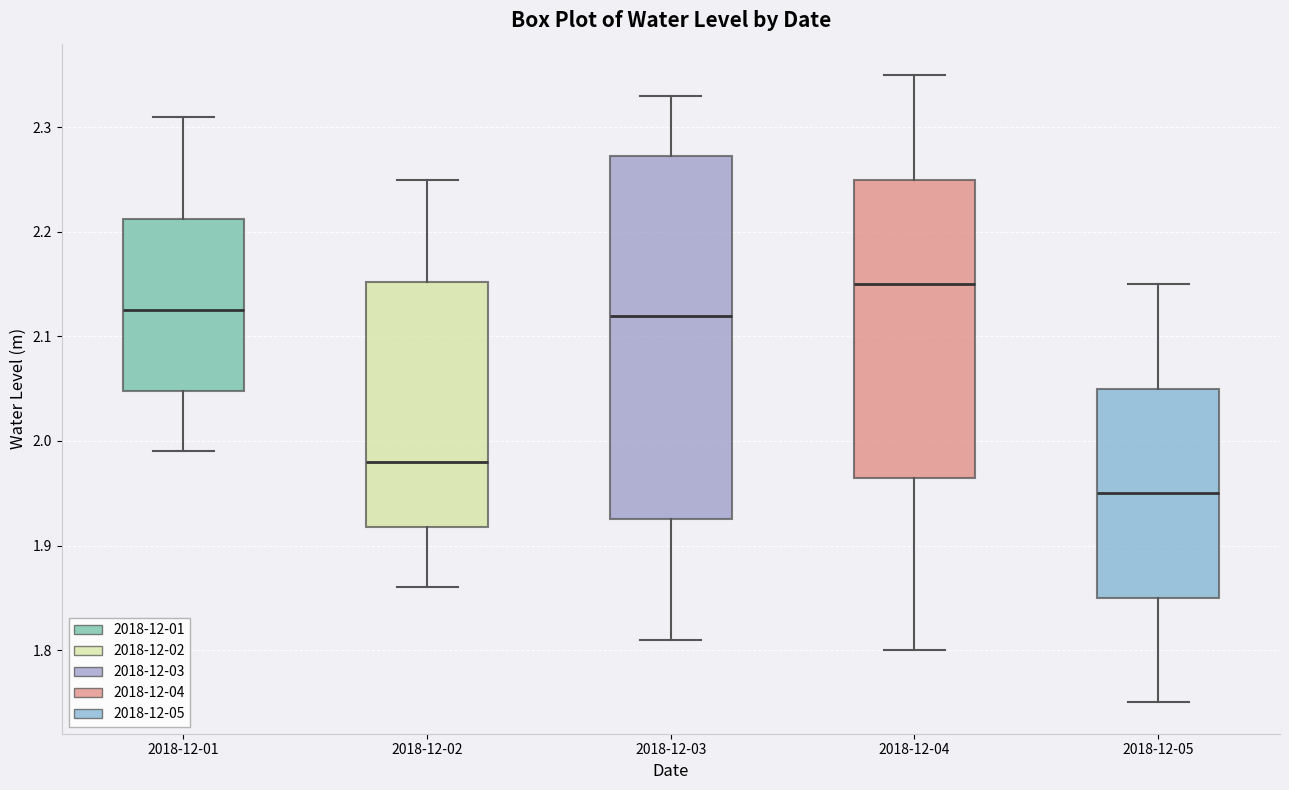

Reading left to right, read every box against the y-axis: the position of its median line, the range the box covers, and the ends of its whiskers. The values are not printed on the chart, so give them approximately, as read against the axis.

2018-12-01: median 2.13, box 2.05 to 2.21, whiskers 1.99 to 2.31
2018-12-02: median 1.98, box 1.92 to 2.15, whiskers 1.86 to 2.25
2018-12-03: median 2.12, box 1.93 to 2.27, whiskers 1.81 to 2.33
2018-12-04: median 2.15, box 1.97 to 2.25, whiskers 1.80 to 2.35
2018-12-05: median 1.95, box 1.85 to 2.05, whiskers 1.75 to 2.15